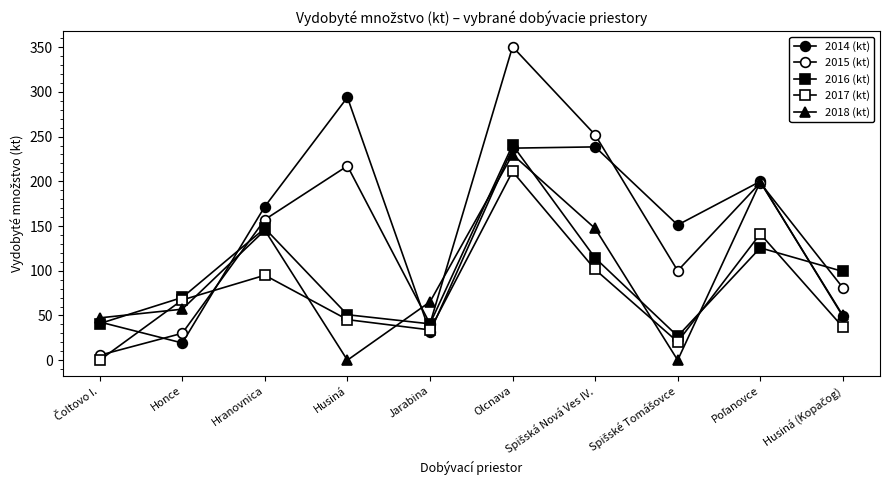

Which series has the largest range (max minus min)?

2015 (kt)